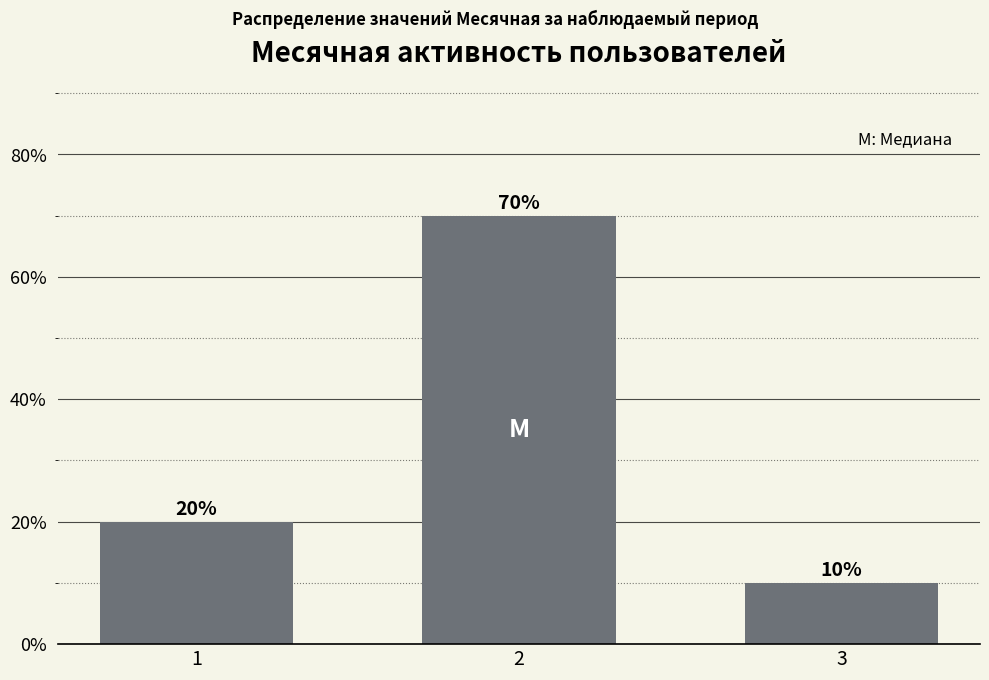

What is the difference between the values at 3 and 1?

10